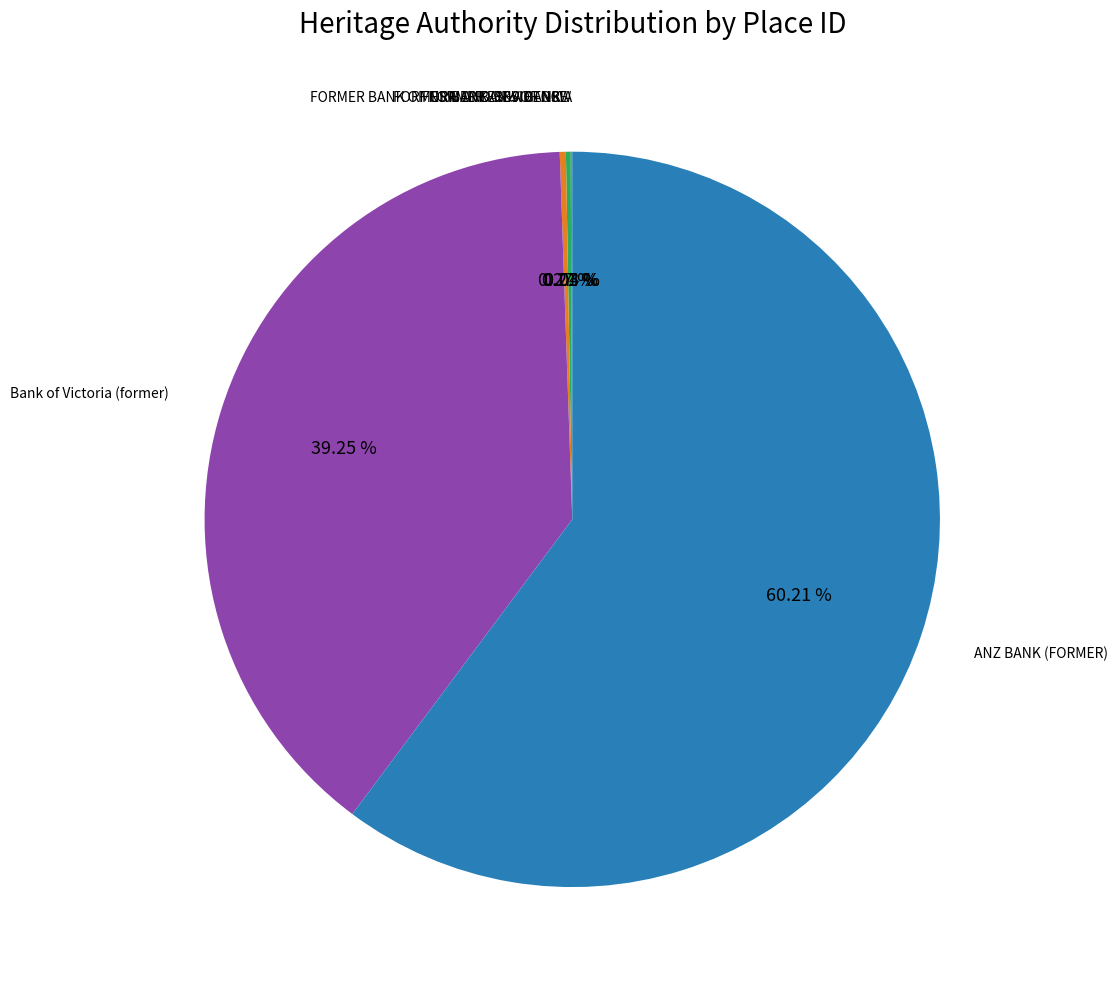

To the nearest percent, what is the difference between the largest and smallest slice percentages?

60%